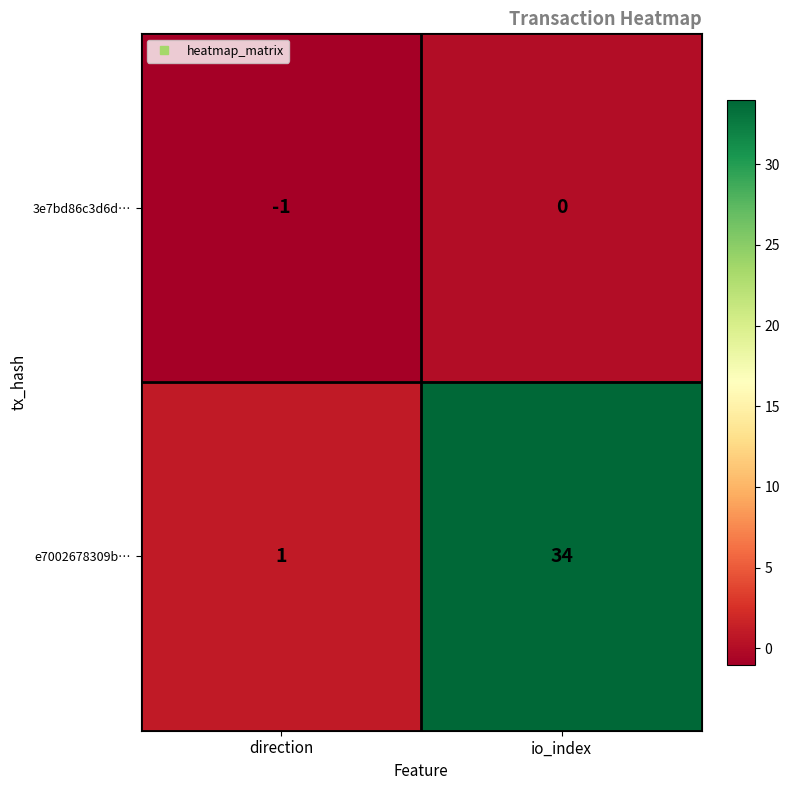

What is the greatest value displayed?

34